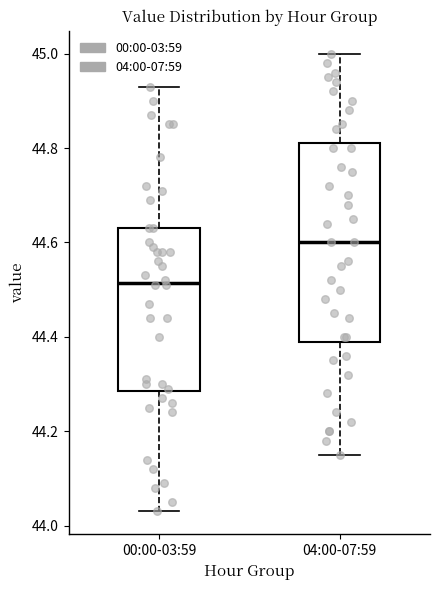

Reading left to right, transcribe this box plot: for each box, give where its median line is, the range the box spans, and where its two whiskers end, as read against the y-axis. The values are not printed on the chart, so give them approximately, as read against the axis.

00:00-03:59: median 44.52, box 44.28 to 44.64, whiskers 44.04 to 44.94
04:00-07:59: median 44.60, box 44.40 to 44.82, whiskers 44.16 to 45.00